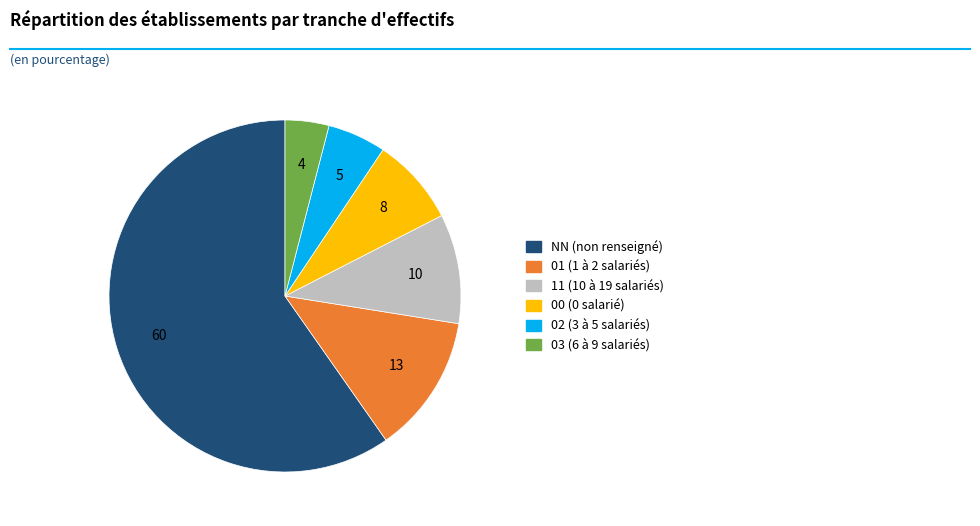

How many slices are in this pie chart?

6